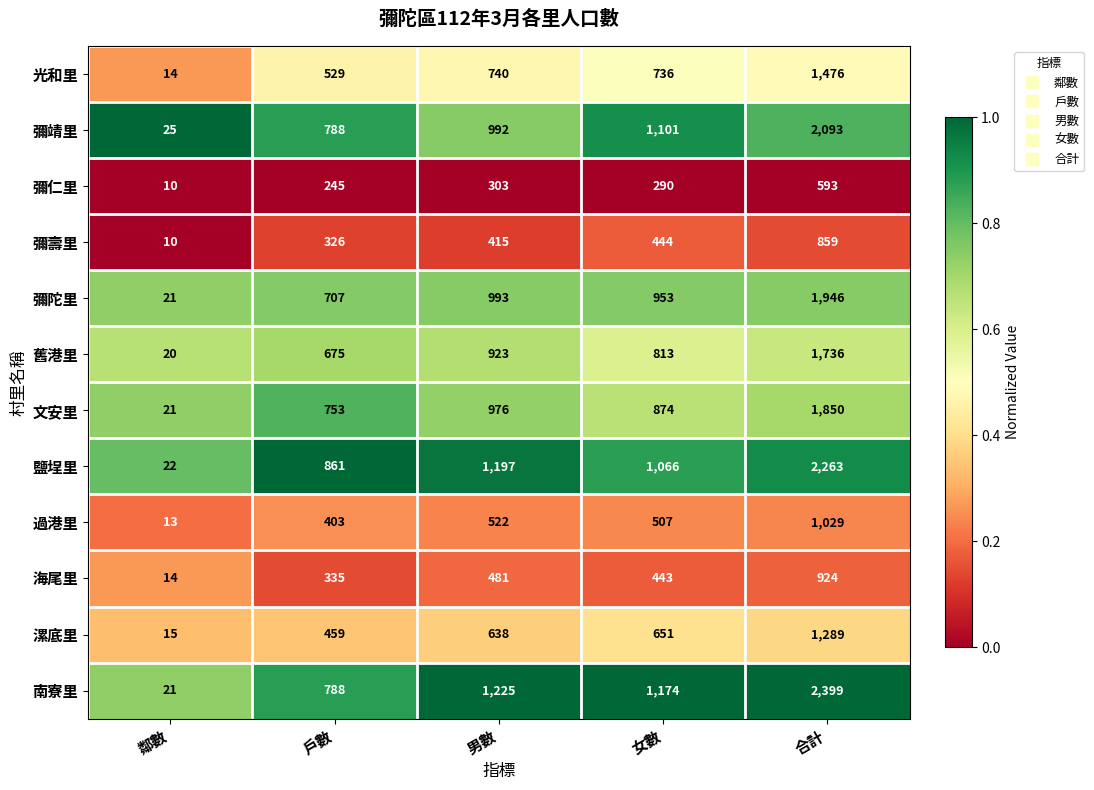

Between 鄰數 and 男數, which series saw the biggest shift?

南寮里